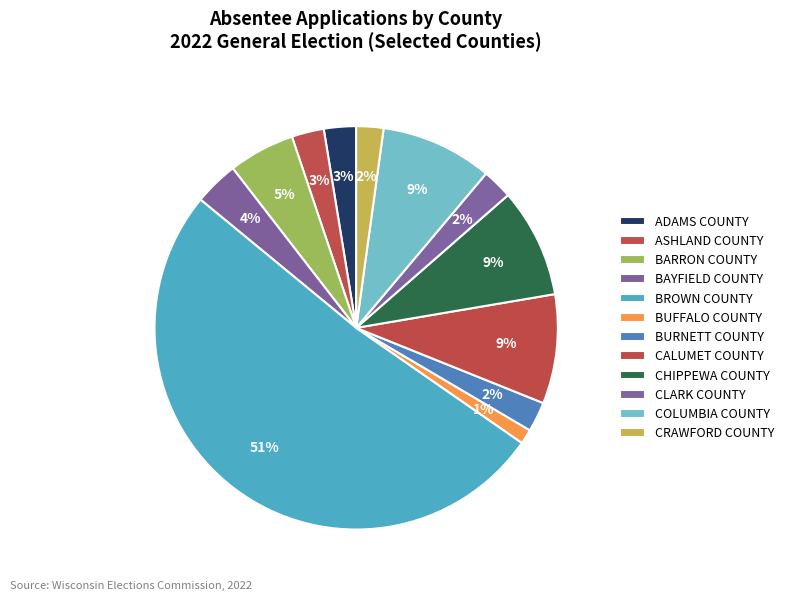

How many slices are in this pie chart?

12